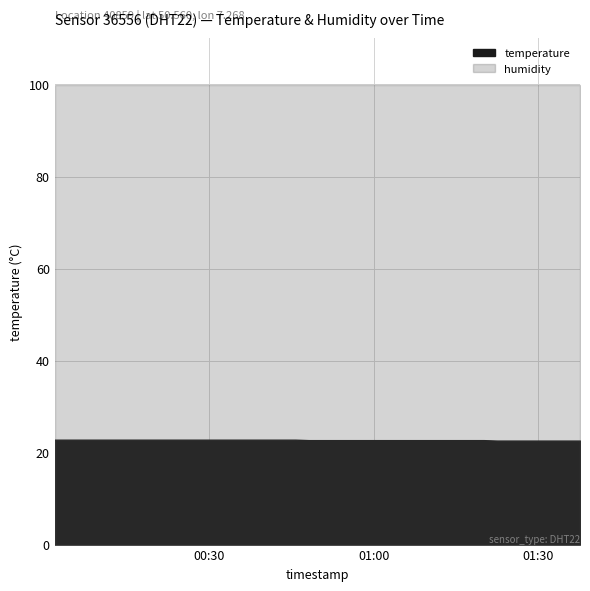

What position from the left is 2022-07-12T00:26:14?

11